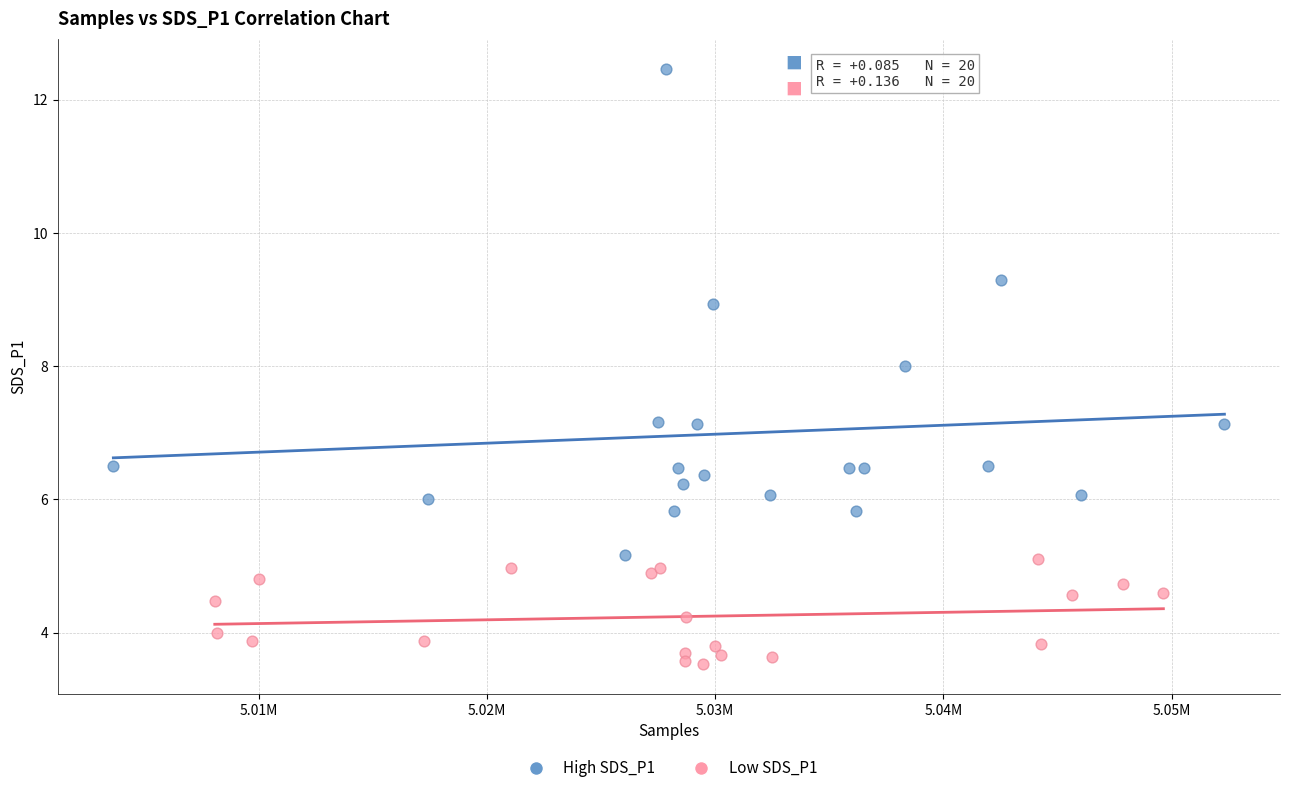

Which series contains the lowest Y value?

Low SDS_P1